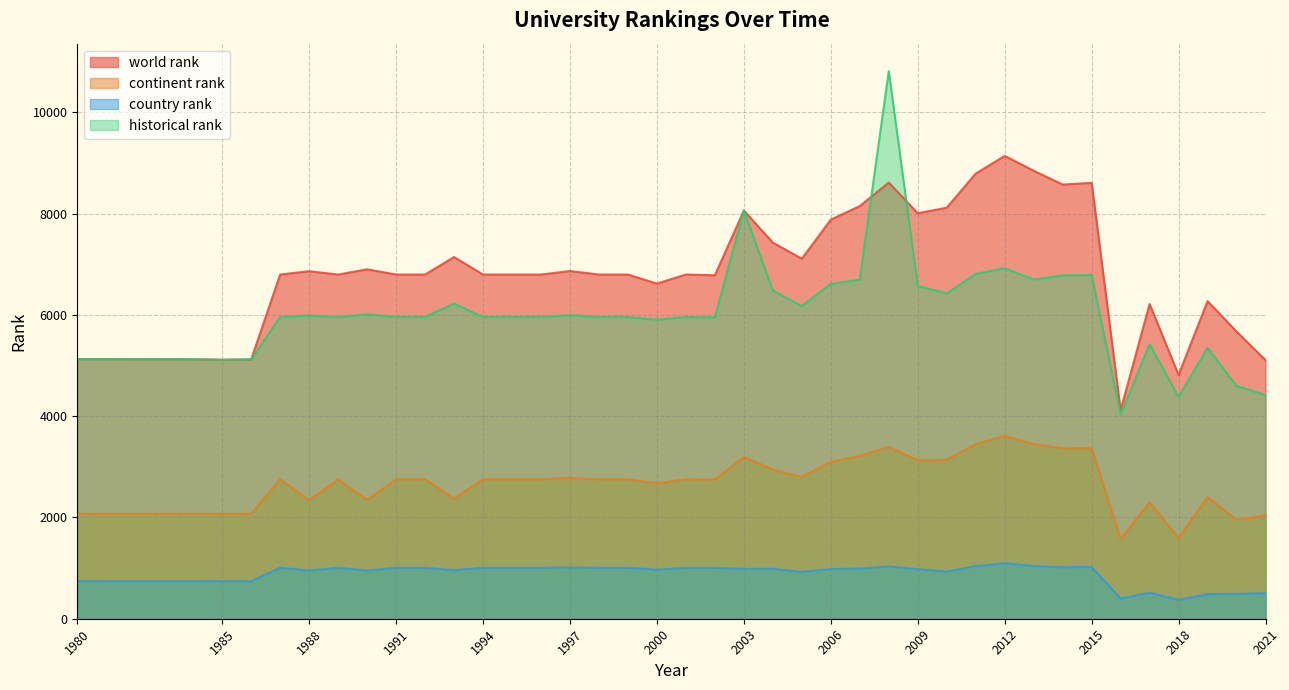

Reading left to right, what are all the values shown in this chart?

world rank: 5128.0	5128.0	5126.0	5115.0	5122.0	6799.0	6865.0	6799.0	6902.0	6799.0	6799.0	7144.0	6799.0	6799.0	6799.0	6868.0	6799.0	6799.0	6620.0	6799.0	6785.0	8062.0	7429.0	7112.0	7883.0	8152.0	8615.0	8010.0	8119.0	8793.0	9142.0	8849.0	8576.0	8610.0	4118.0	6216.0	4815.0	6274.0	5673.0	5109.0
continent rank: 2074.0	2074.0	2075.0	2074.0	2074.0	2753.0	2338.0	2753.0	2349.0	2753.0	2753.0	2372.0	2753.0	2753.0	2753.0	2783.0	2753.0	2753.0	2678.0	2753.0	2750.0	3195.0	2946.0	2801.0	3098.0	3219.0	3391.0	3133.0	3139.0	3451.0	3607.0	3451.0	3365.0	3368.0	1575.0	2299.0	1594.0	2401.0	1956.0	2045.0
country rank: 743.0	741.0	741.0	742.0	742.0	1006.0	952.0	1006.0	952.0	1006.0	1006.0	959.0	1006.0	1006.0	1006.0	1013.0	1006.0	1006.0	968.0	1006.0	1005.0	985.0	986.0	926.0	982.0	990.0	1034.0	978.0	932.0	1041.0	1096.0	1040.0	1017.0	1023.0	399.0	514.0	373.0	487.0	492.0	505.0
historical rank: 5128.0	5128.0	5126.0	5115.0	5122.0	5959.5	5990.0	5959.5	6015.0	5959.5	5959.5	6227.0	5959.5	5959.5	5959.5	5998.0	5959.5	5959.5	5907.5	5959.5	5953.0	8062.0	6482.3	6178.0	6614.3	6696.7	10817.7	6573.0	6425.0	6810.7	6924.0	6700.3	6782.0	6789.0	4033.0	5422.0	4381.5	5349.0	4598.3	4423.0